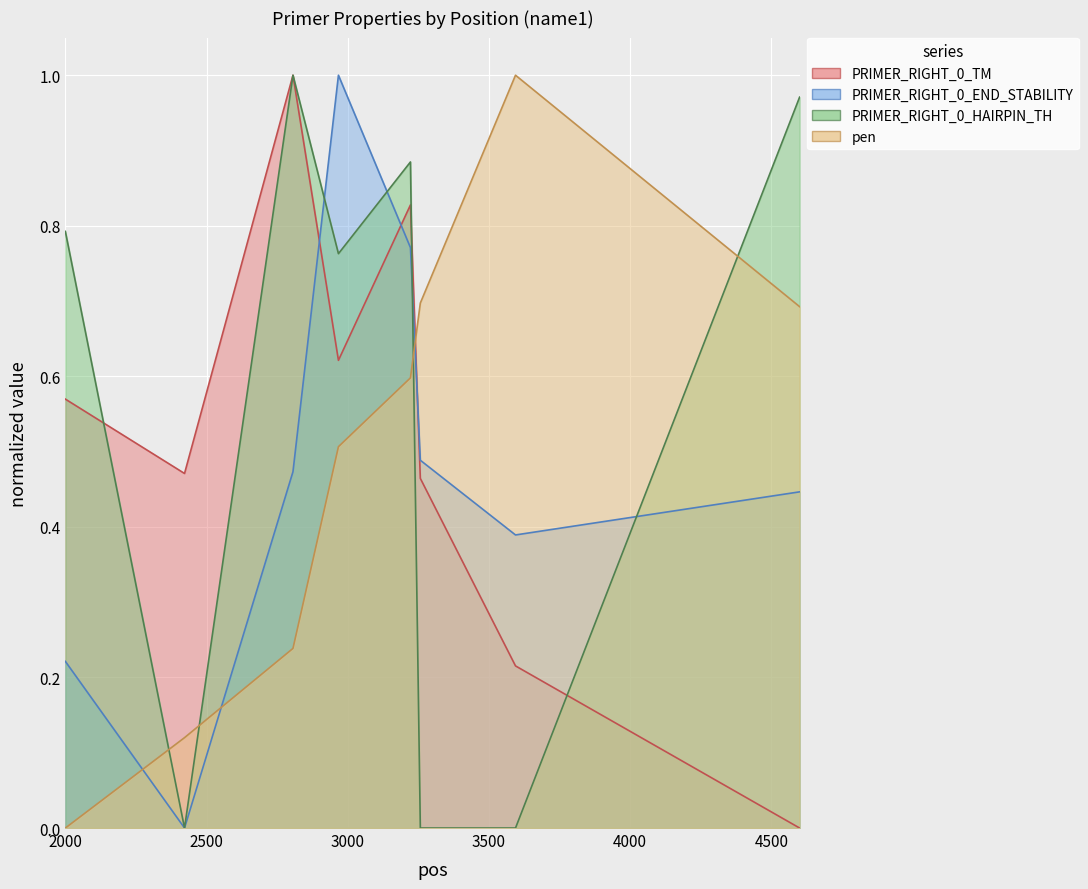

Where do PRIMER_RIGHT_0_TM and pen first cross each other?

3222 and 3257